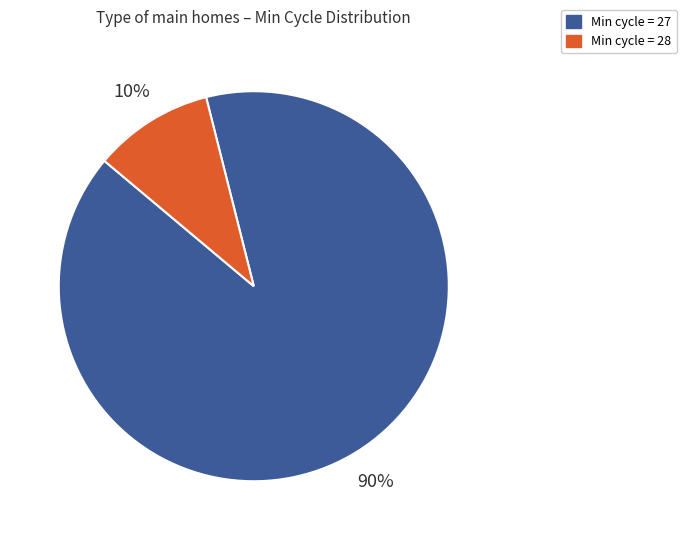

To the nearest percent, what is the difference between the largest and smallest slice percentages?

80%